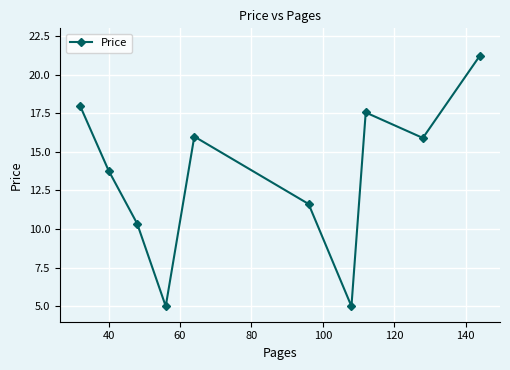

What is the greatest value displayed?

21.2